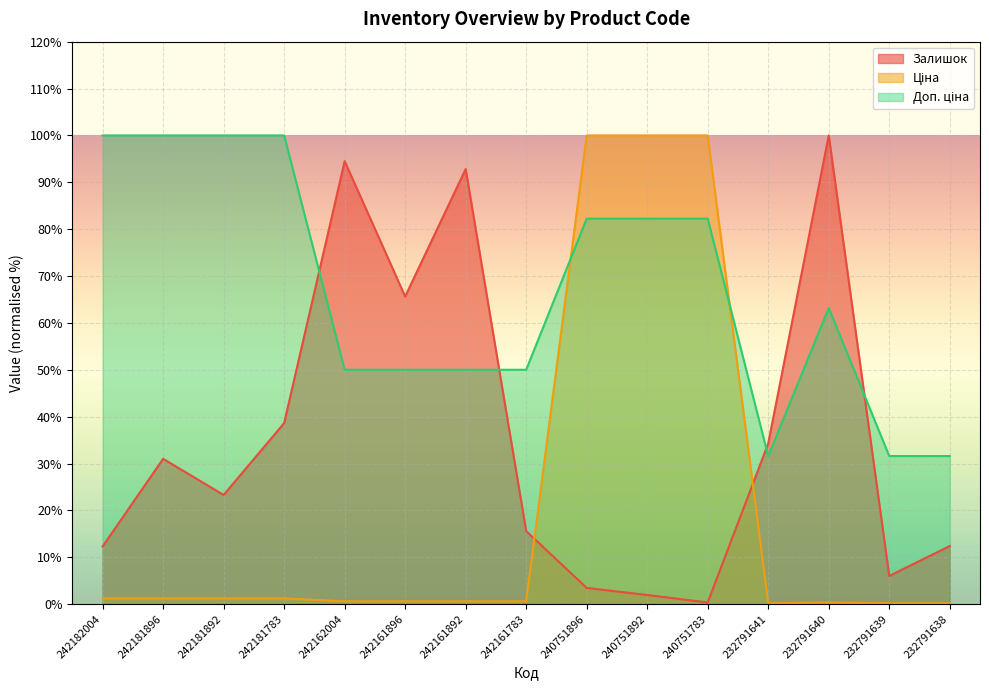

List the labels in order of Залишок value, largest first.

232791640, 242162004, 242161892, 242161896, 242181783, 232791641, 242181896, 242181892, 242161783, 232791638, 242182004, 232791639, 240751896, 240751892, 240751783